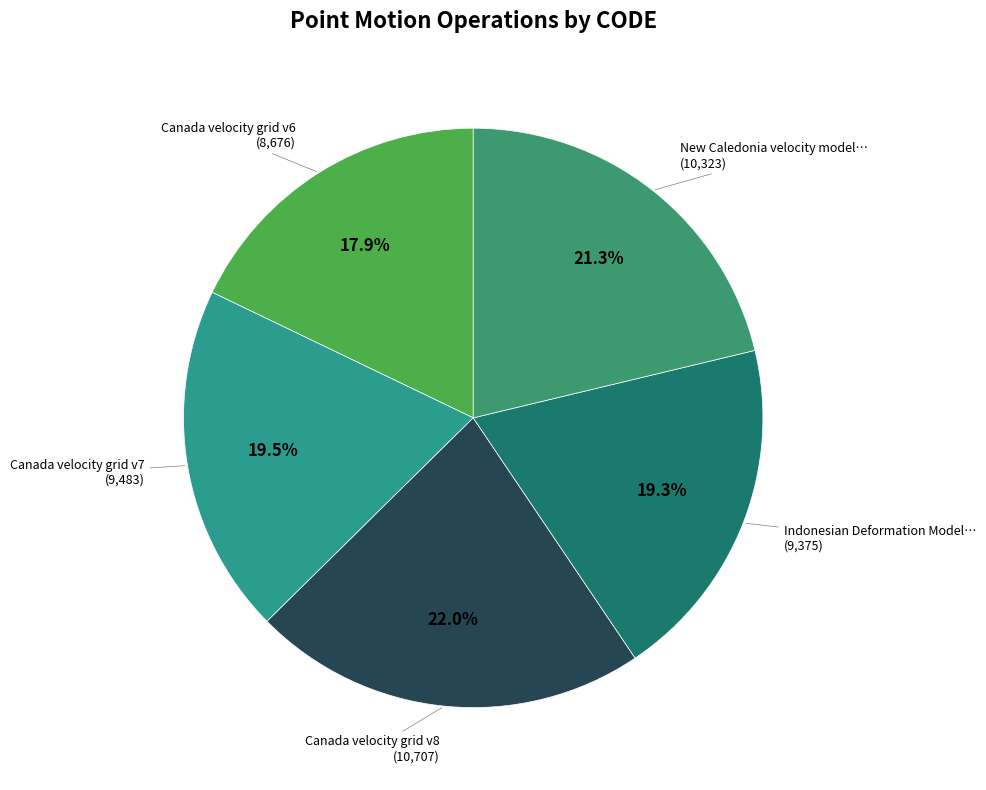

Does any single category account for the majority?

No